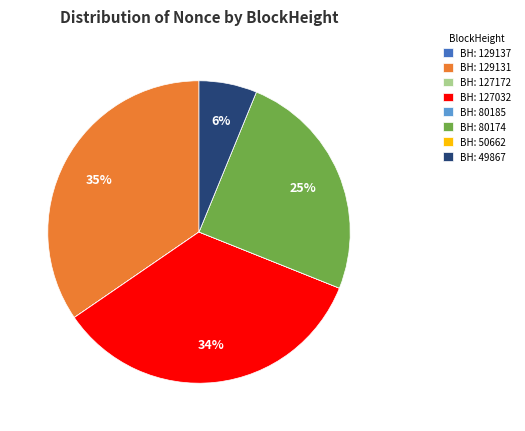

The BH: 129131 slice represents 48% of the pie. True or false?

False